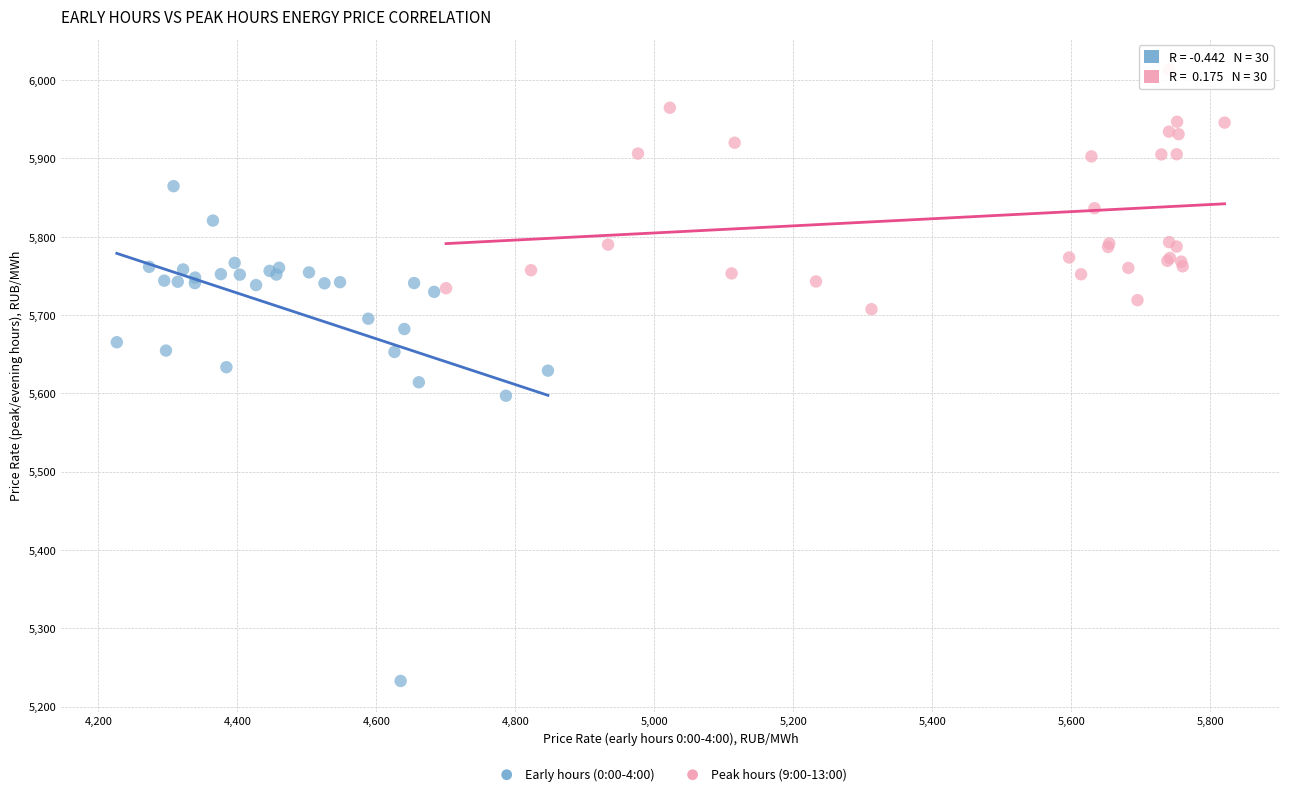

Which series has the largest Y range (max minus min)?

Early hours (0:00-4:00)